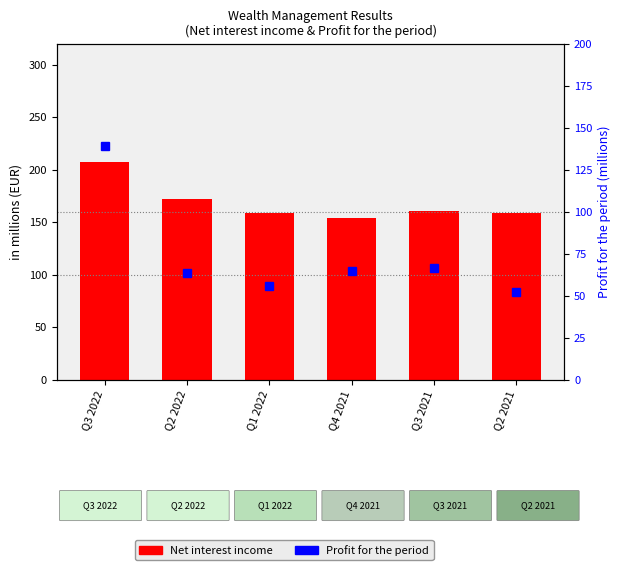

The value of Profit for the period at Q1 2022 is 86.4. True or false?

False